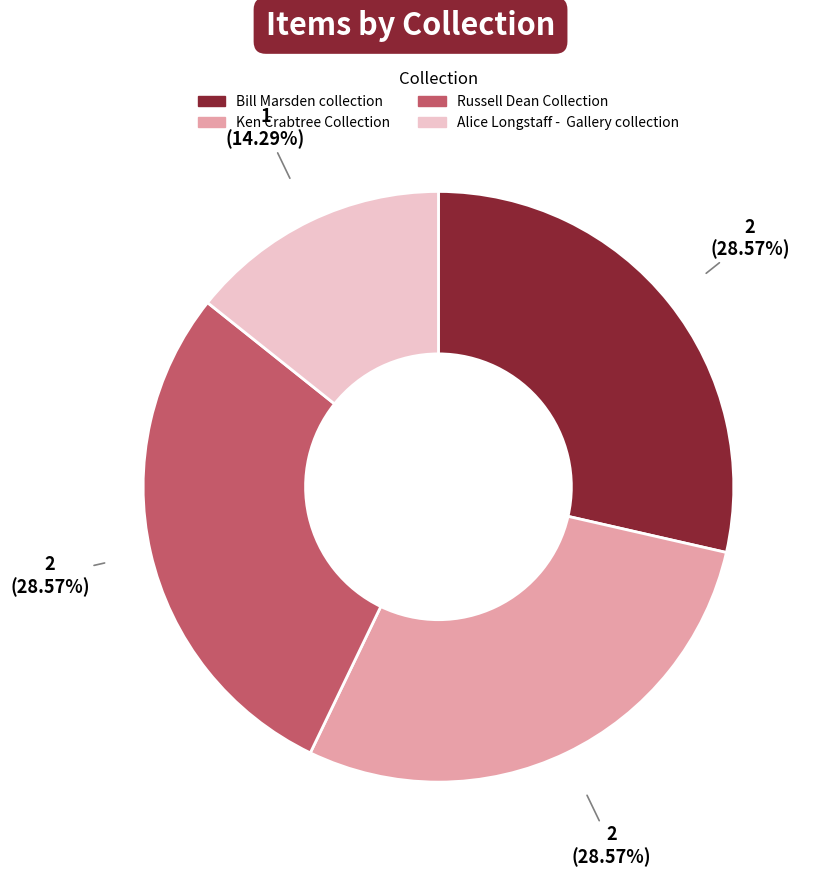

Count the number of slices in the pie.

4